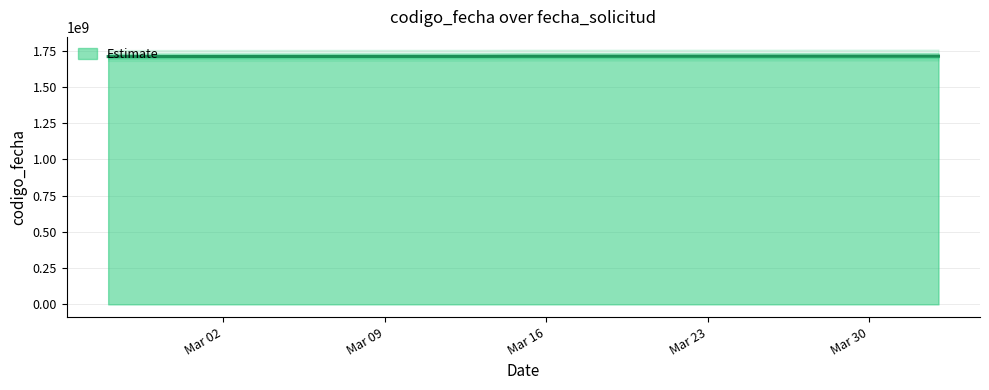

True or false: there are more than 1 points higher than both neighbors.

False